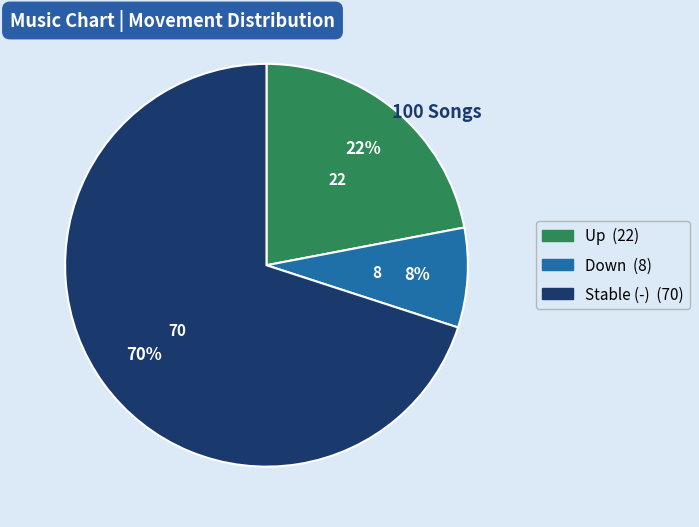

Is there any slice that represents more than half of the pie?

Yes